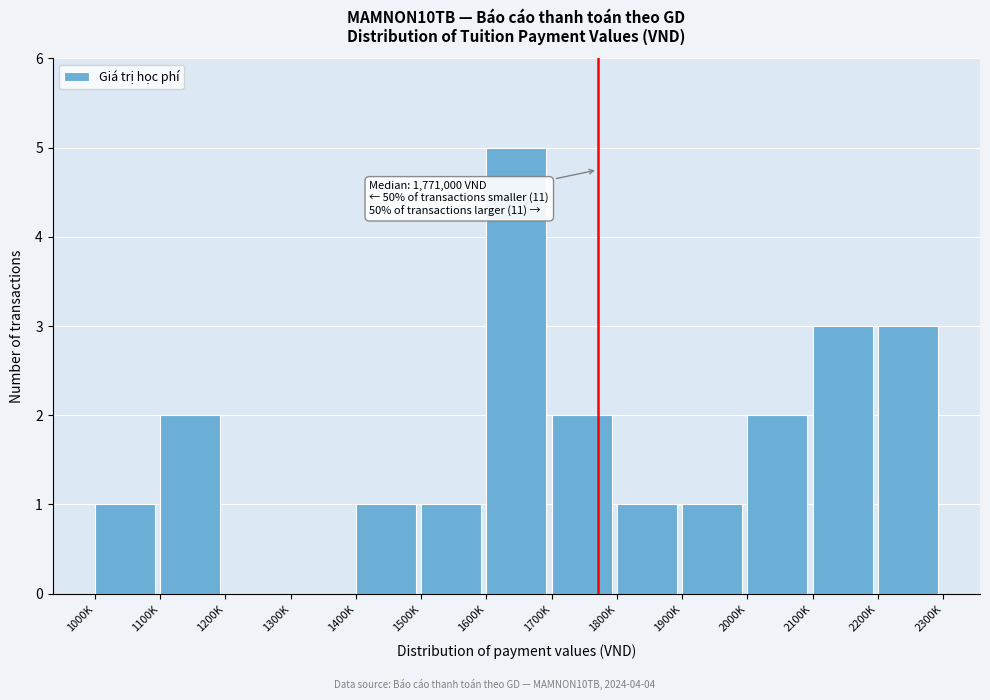

Reading left to right, transcribe all the data shown in this chart.

1000K=1	1100K=2	1200K=0	1300K=0	1400K=1	1500K=1	1600K=5	1700K=2	1800K=1	1900K=1	2000K=2	2100K=3	2200K=3